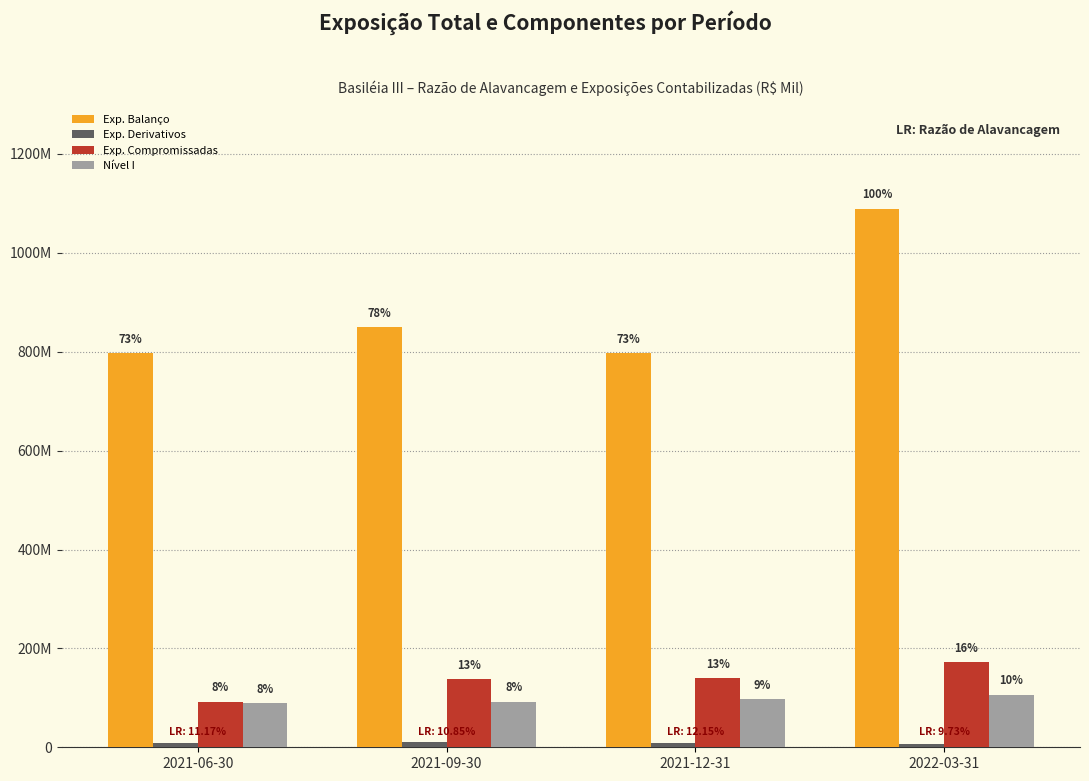

Which series changed the most between 2021-09-30 and 2021-12-31?

Exp. Balanço